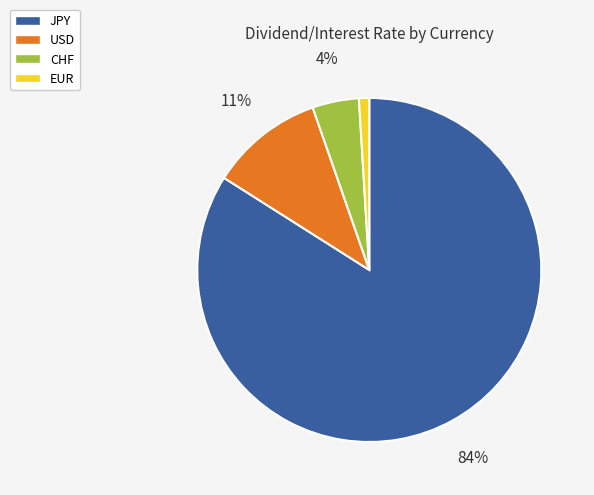

To the nearest percent, what portion does USD represent?

11%